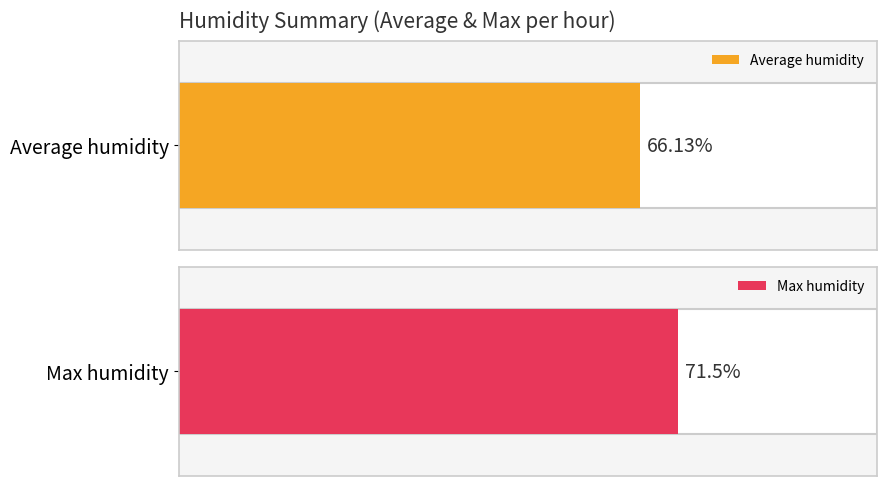

The value of Average humidity at 08:00 is 131.0. True or false?

False